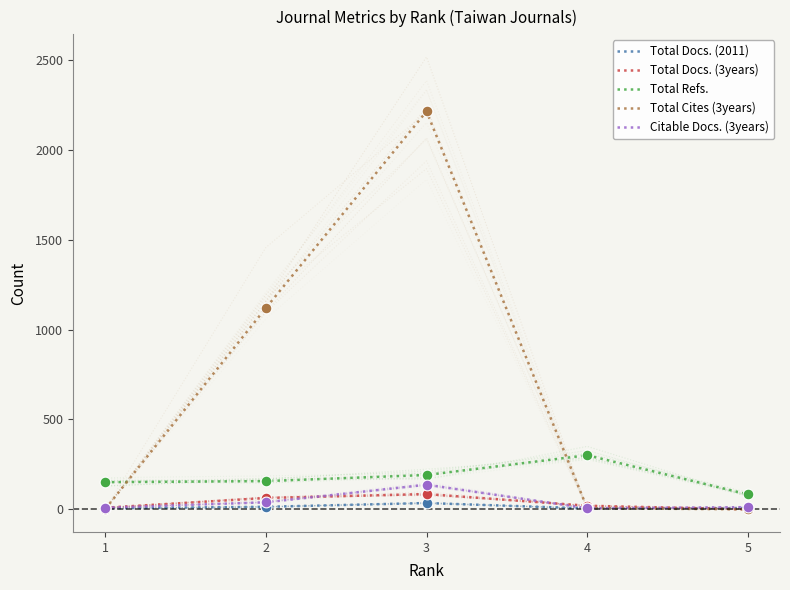

Which series reaches the maximum Y coordinate?

Total Cites (3years)